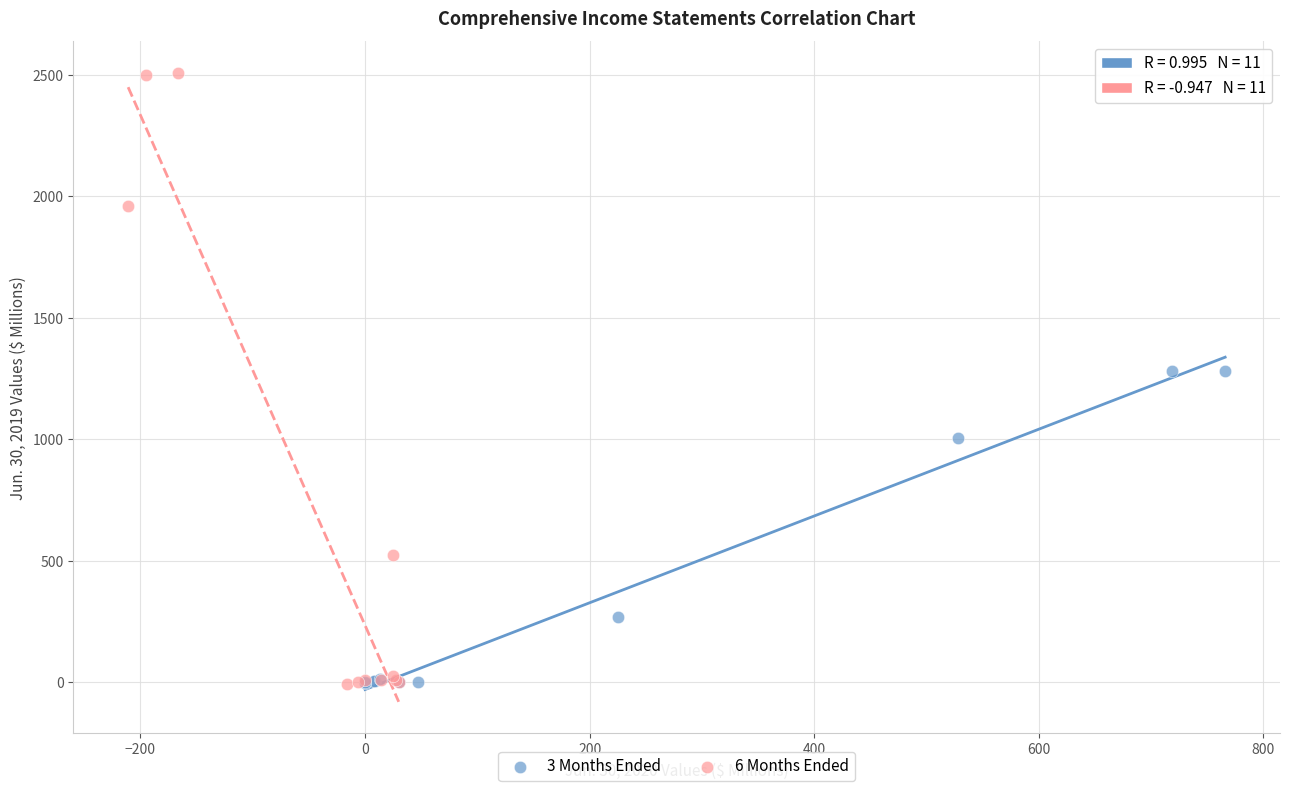

Which series reaches the maximum Y coordinate?

6 Months Ended